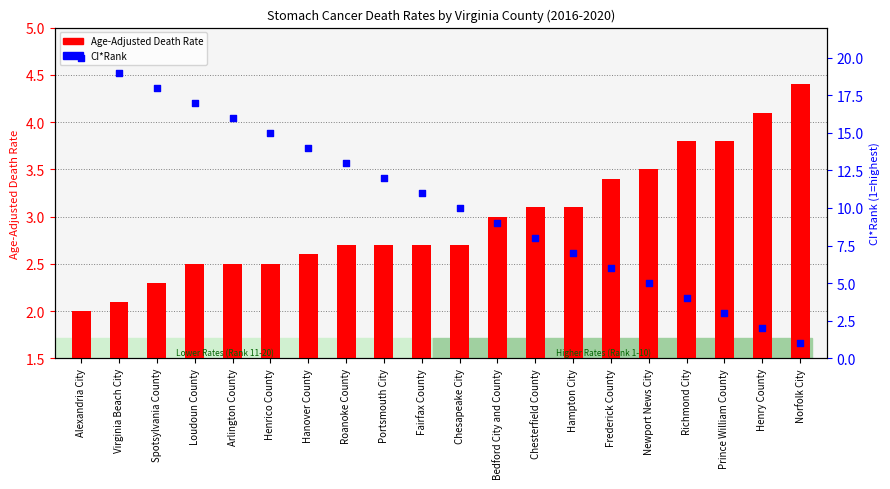

Is the value of CI*Rank at Virginia Beach City greater than the value of Age-Adjusted Death Rate at Hampton City?

Yes